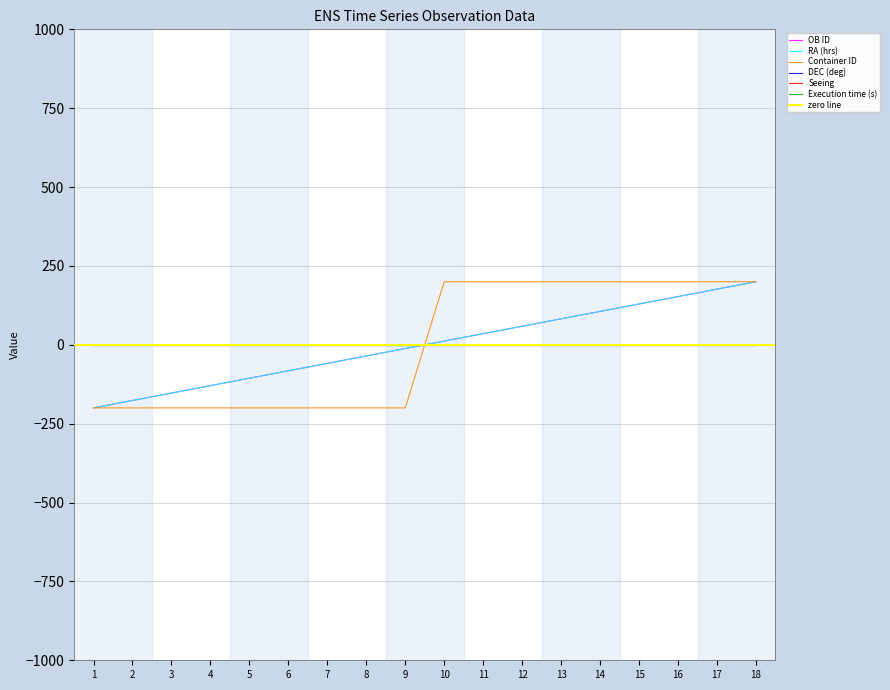

Rank the categories by RA (hrs) value from highest to lowest.

18, 17, 16, 15, 14, 13, 12, 11, 10, 9, 8, 7, 6, 5, 4, 3, 2, 1